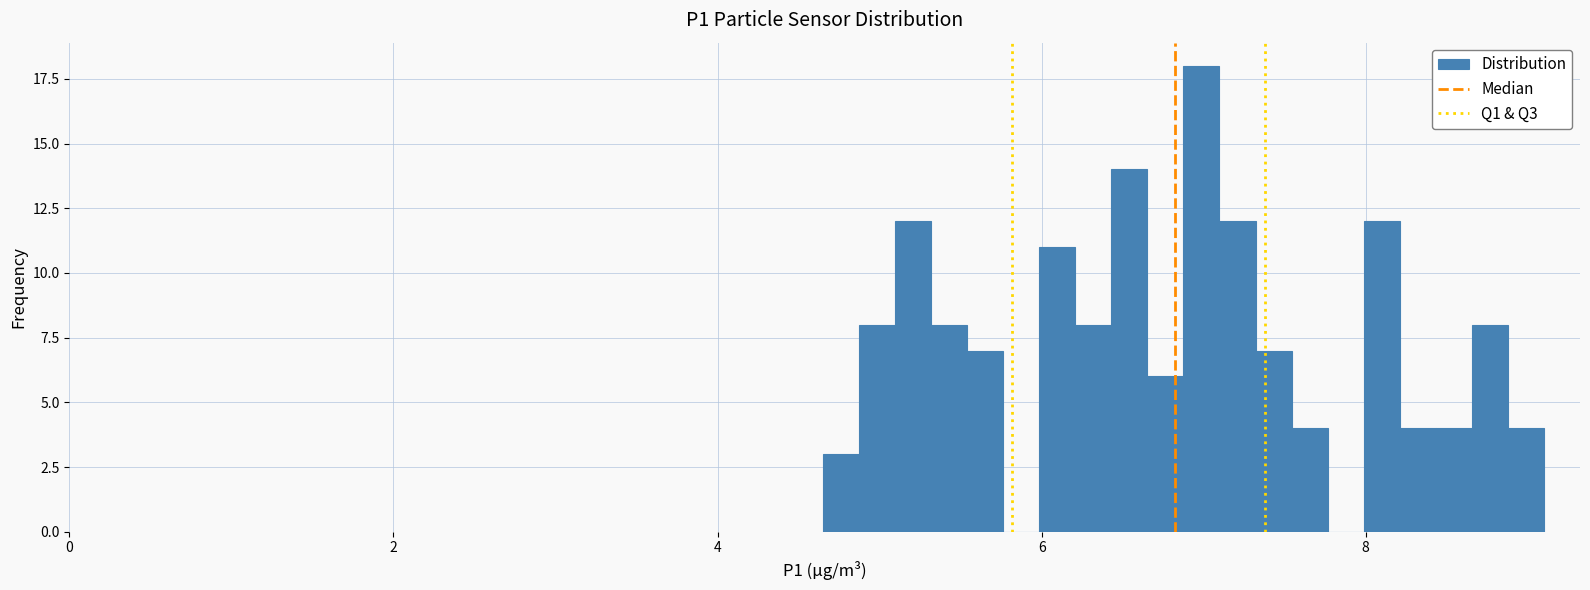

Around what value on the x-axis is the tallest bar? Give the approximate position of its centre, as read against the axis.

7.0